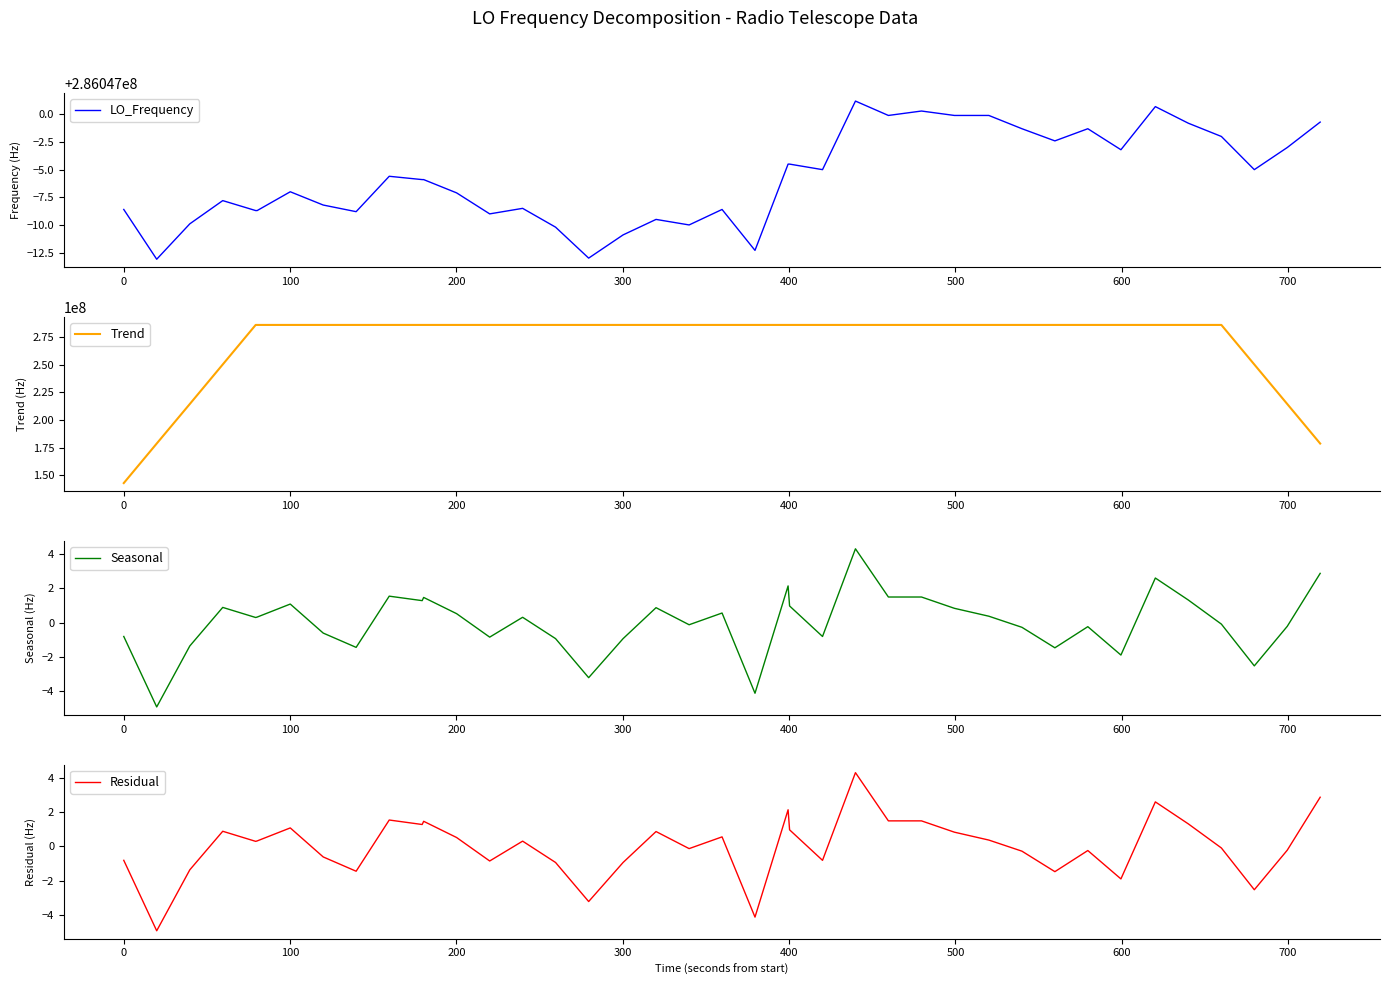

How many data points in Trend are above 286046992?

21